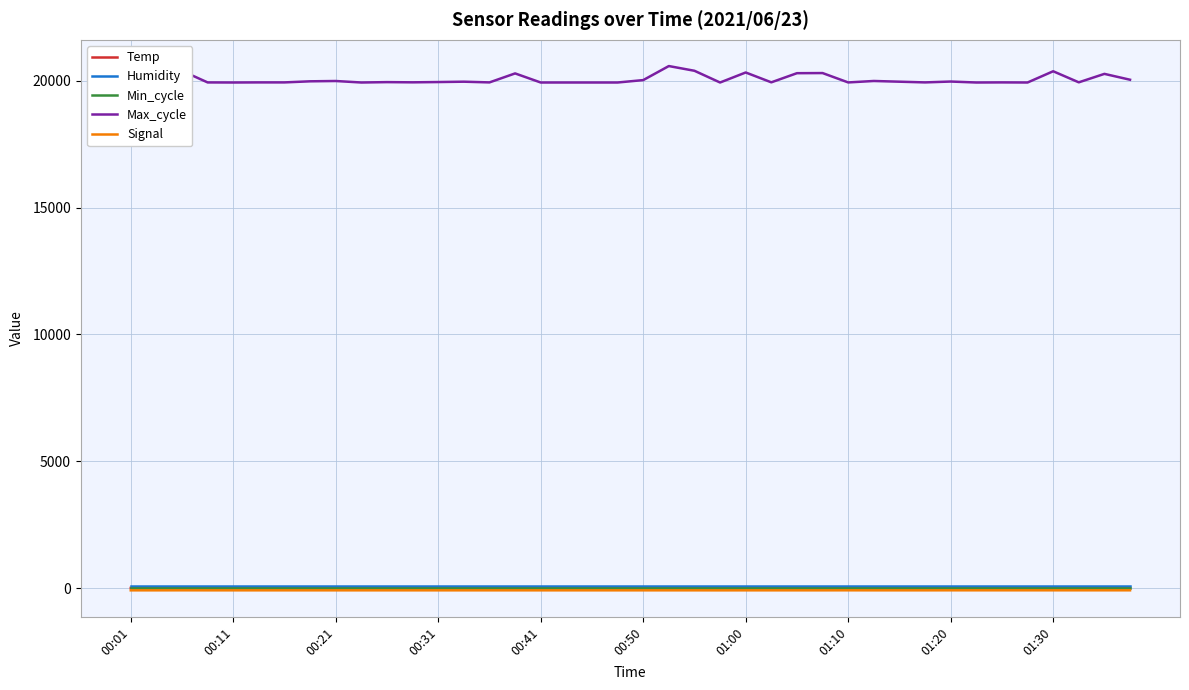

True or false: Temp and Max_cycle cross at least once.

False